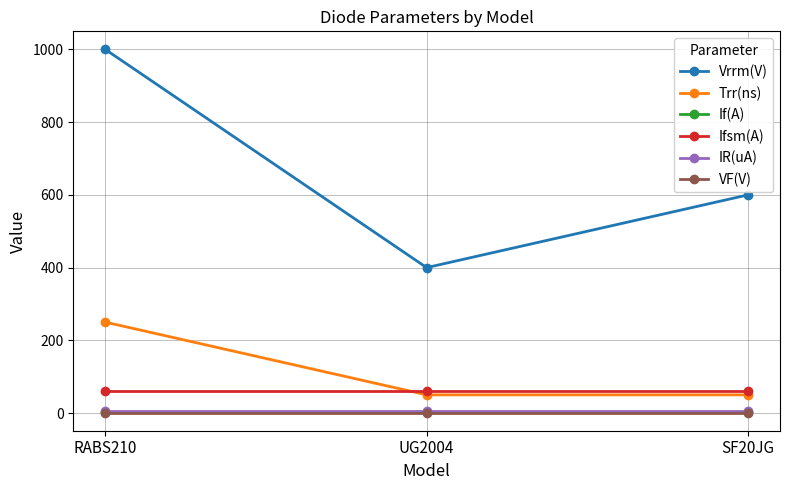

What is the average value of the If(A) series?

2.0